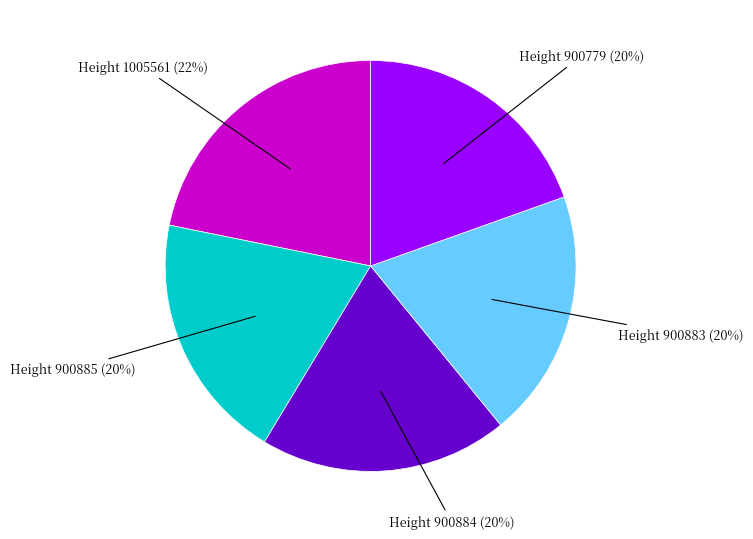

Combined, do Height 1005561 and Height 900883 account for over 50%?

No